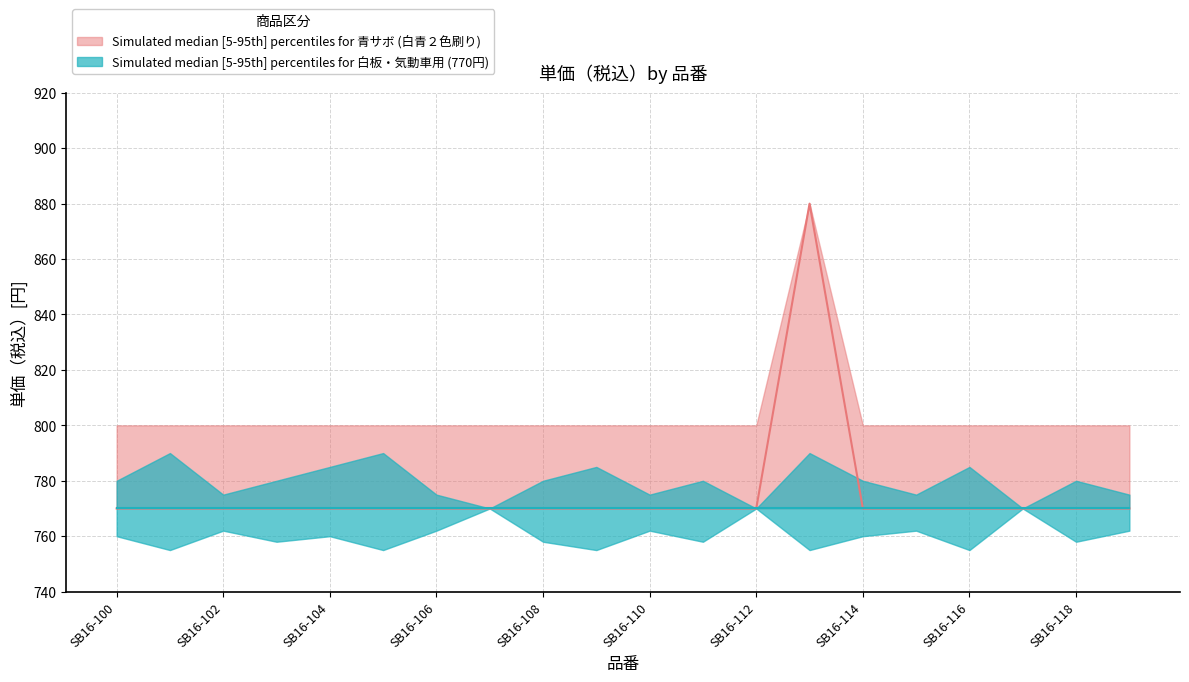

How many values exceed 770?

1